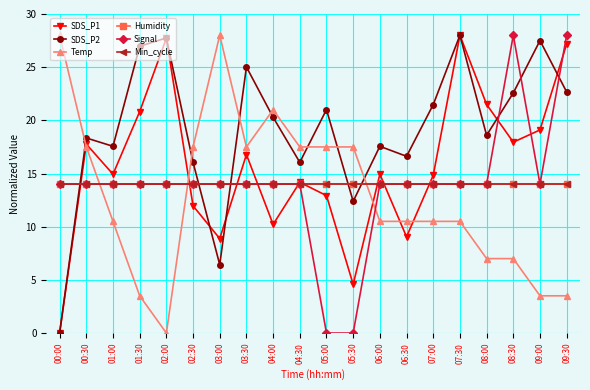

Where does the Signal series first go above 14?

08:30